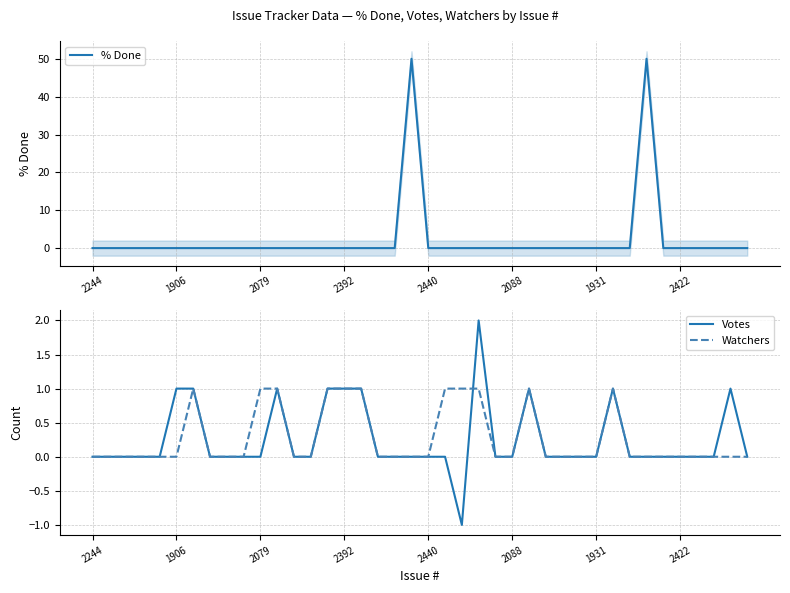

True or false: Watchers and % Done cross at least once.

False